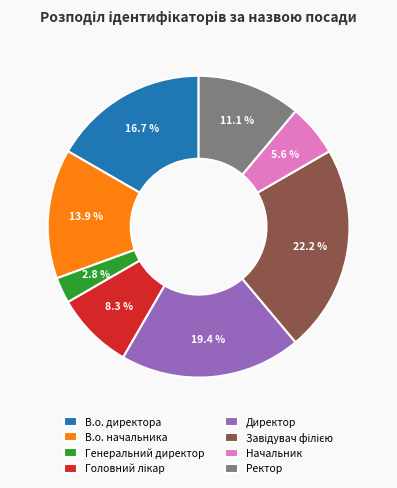

To the nearest percent, what is the average slice percentage?

12%